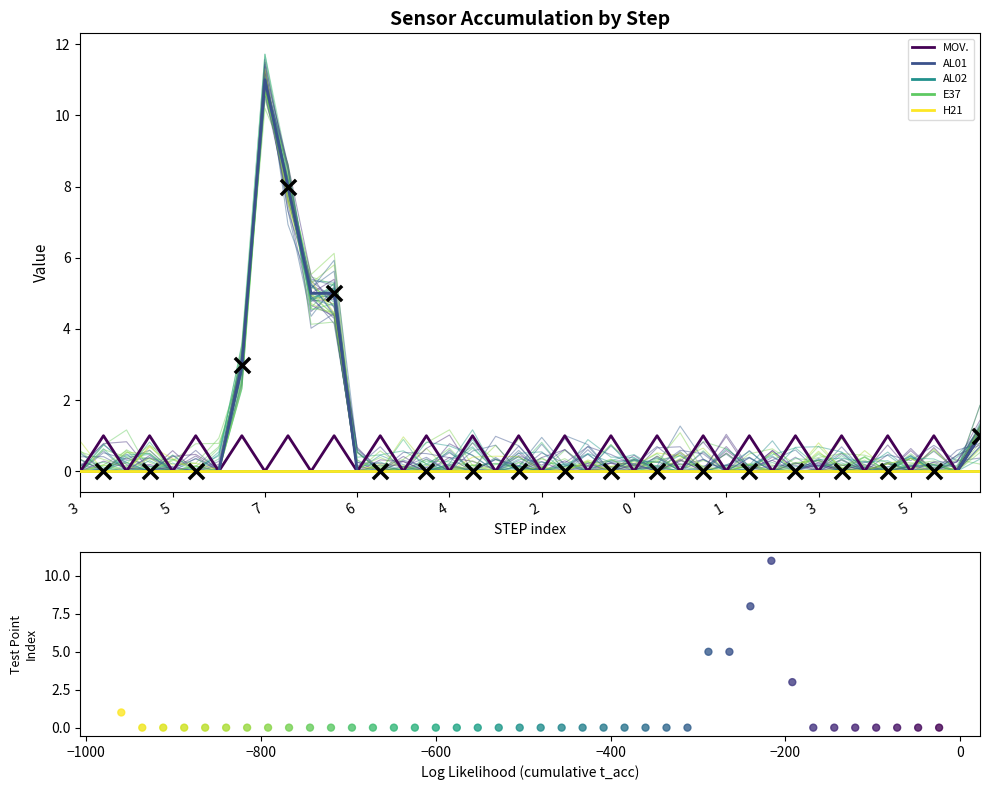

Which series reaches the minimum Y coordinate?

MOV.